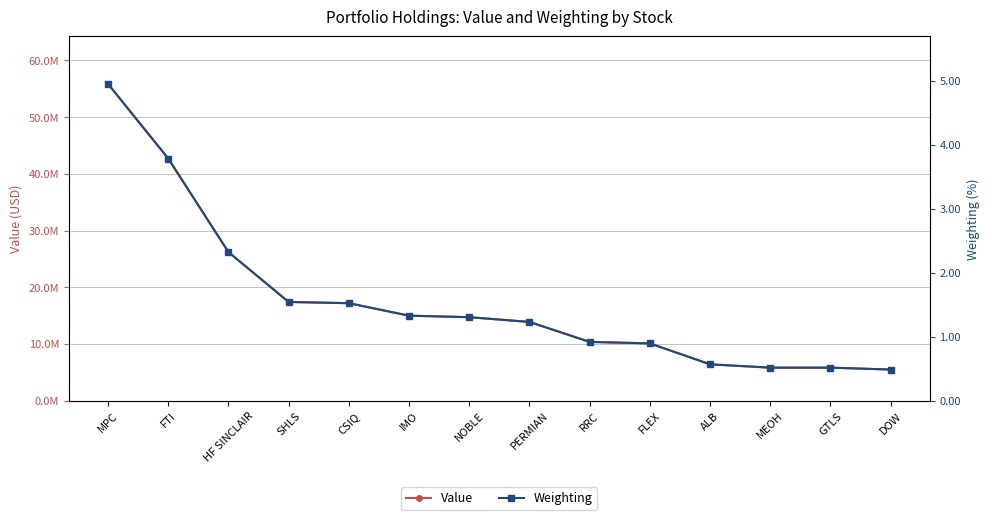

True or false: Weighting has more than 1 points higher than both neighbors.

False